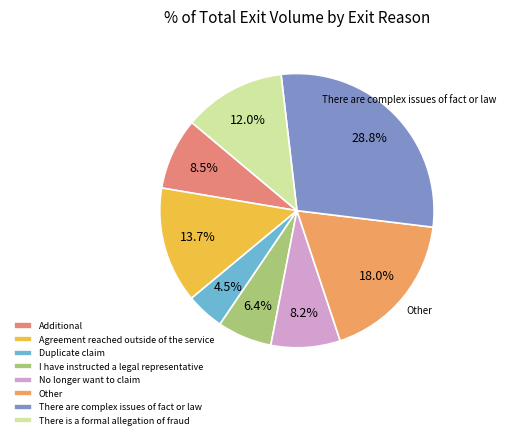

Which slice is the smallest?

Duplicate claim